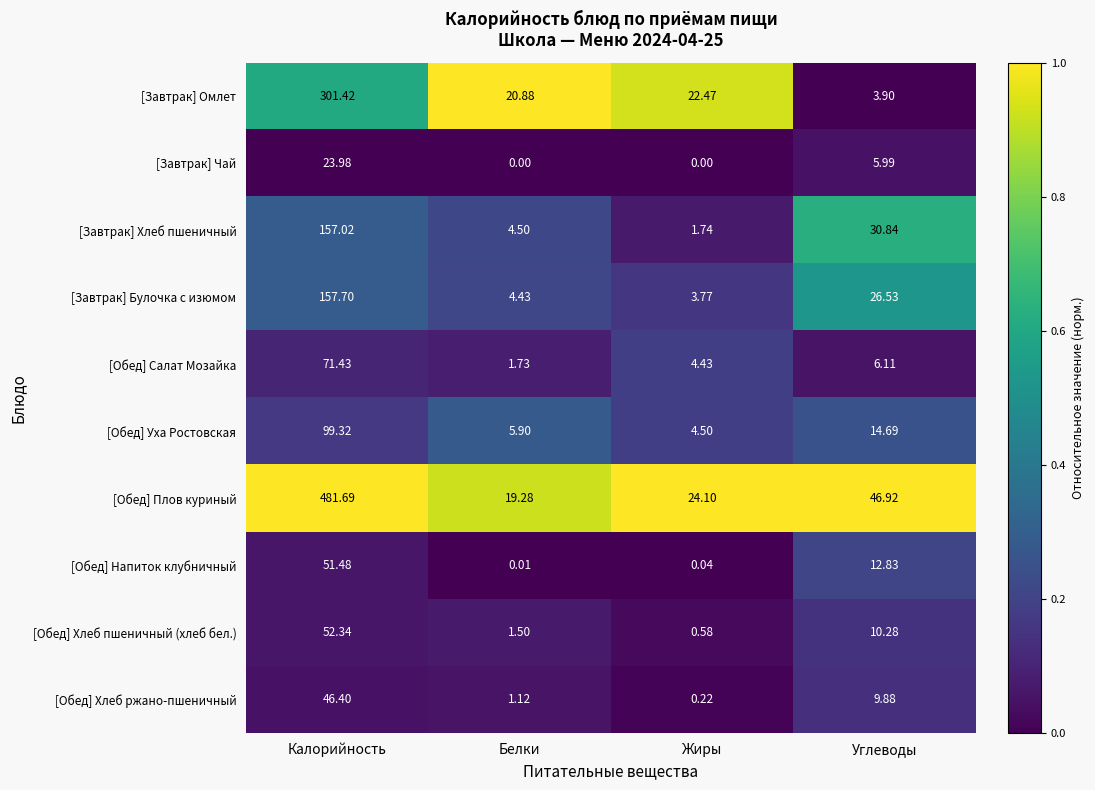

At how many categories does at least one series exceed 0?

4